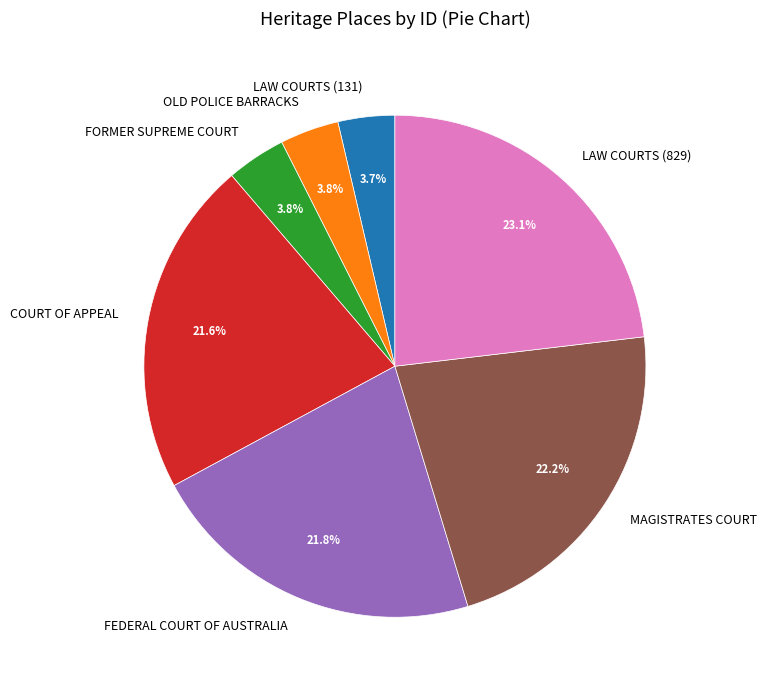

To the nearest percent, what is the average slice percentage?

14%